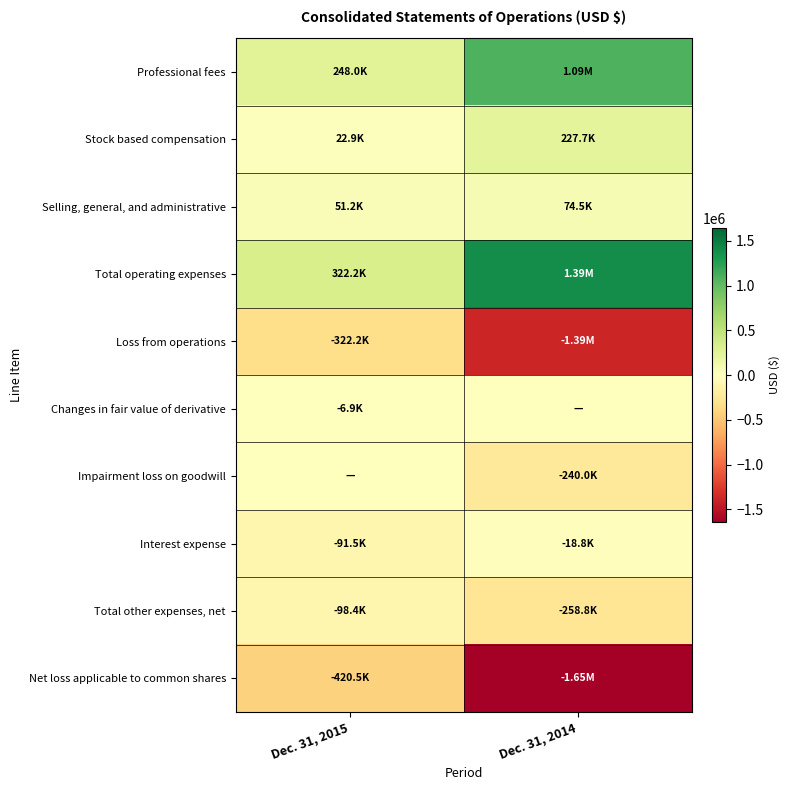

Reading left to right, list all the values displayed in this chart.

Professional fees: Dec. 31, 2015=248034	Dec. 31, 2014=1085146
Stock based compensation: Dec. 31, 2015=22910	Dec. 31, 2014=227740
Selling, general, and administrative: Dec. 31, 2015=51243	Dec. 31, 2014=74549
Total operating expenses: Dec. 31, 2015=322187	Dec. 31, 2014=1387435
Loss from operations: Dec. 31, 2015=-322187	Dec. 31, 2014=-1387435
Changes in fair value of derivative: Dec. 31, 2015=-6856	Dec. 31, 2014=0
Impairment loss on goodwill: Dec. 31, 2015=0	Dec. 31, 2014=-240000
Interest expense: Dec. 31, 2015=-91500	Dec. 31, 2014=-18834
Total other expenses, net: Dec. 31, 2015=-98356	Dec. 31, 2014=-258834
Net loss applicable to common shares: Dec. 31, 2015=-420543	Dec. 31, 2014=-1646269